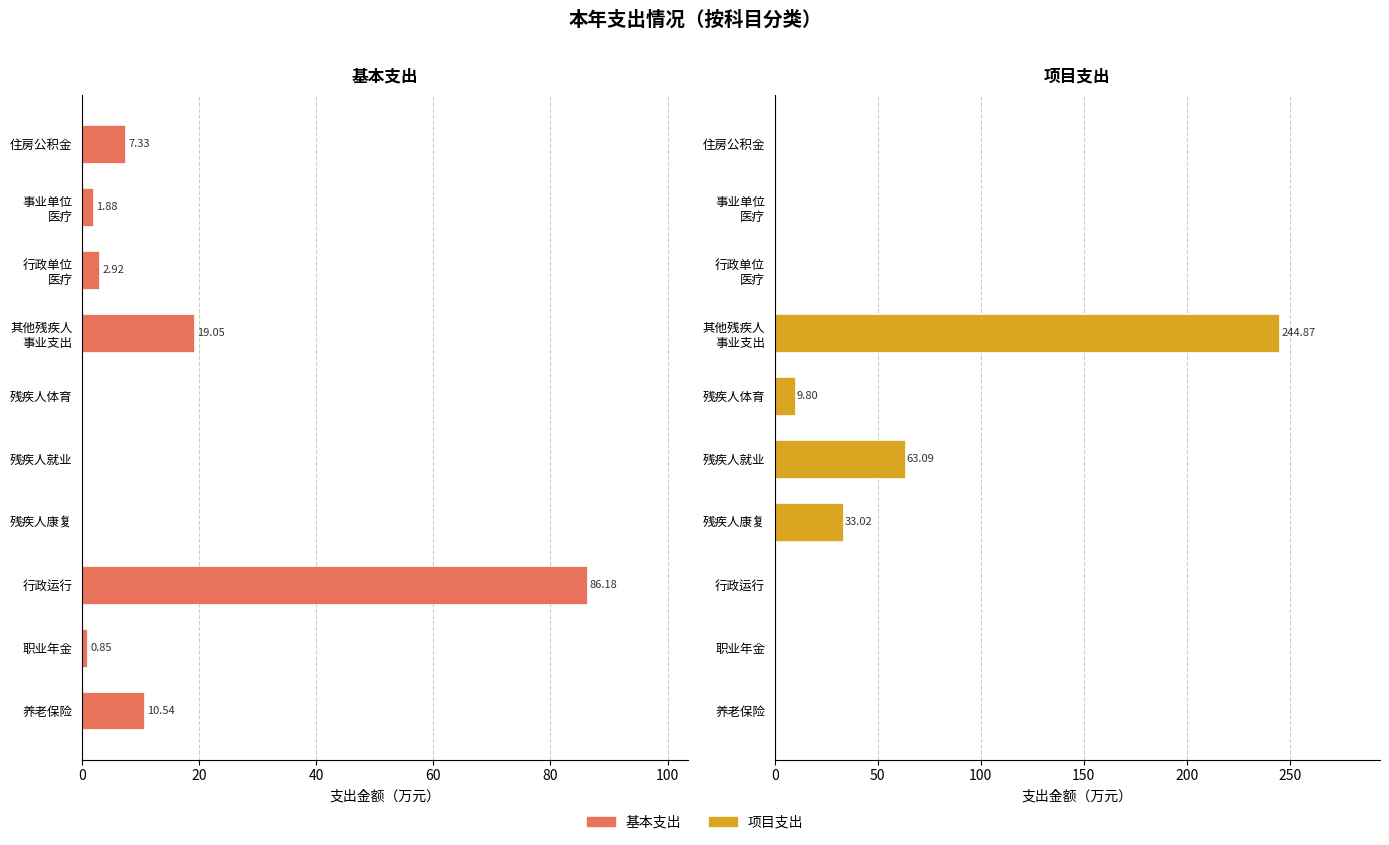

Between 行政运行 and 养老保险, which is larger?

行政运行